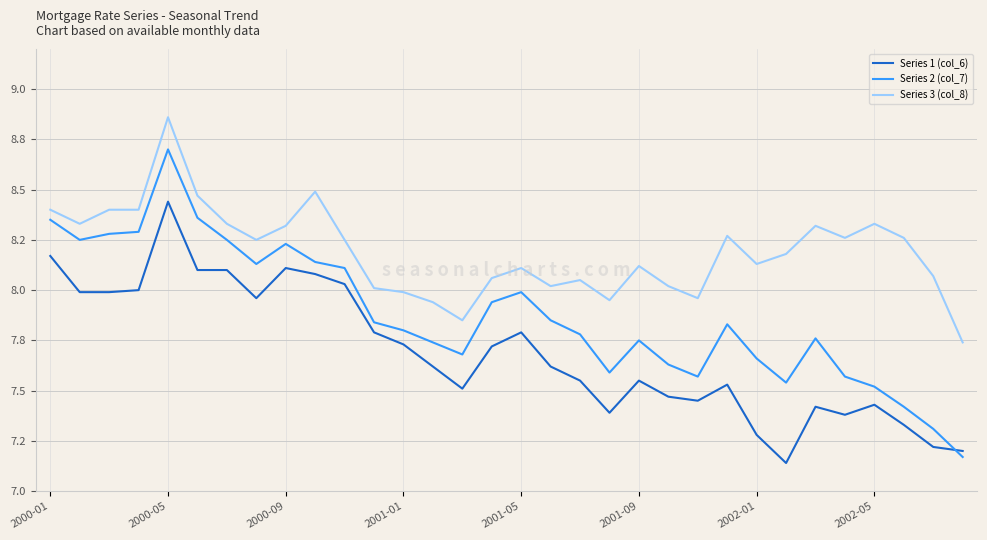

Does the chart display data point markers on the line(s)?

No